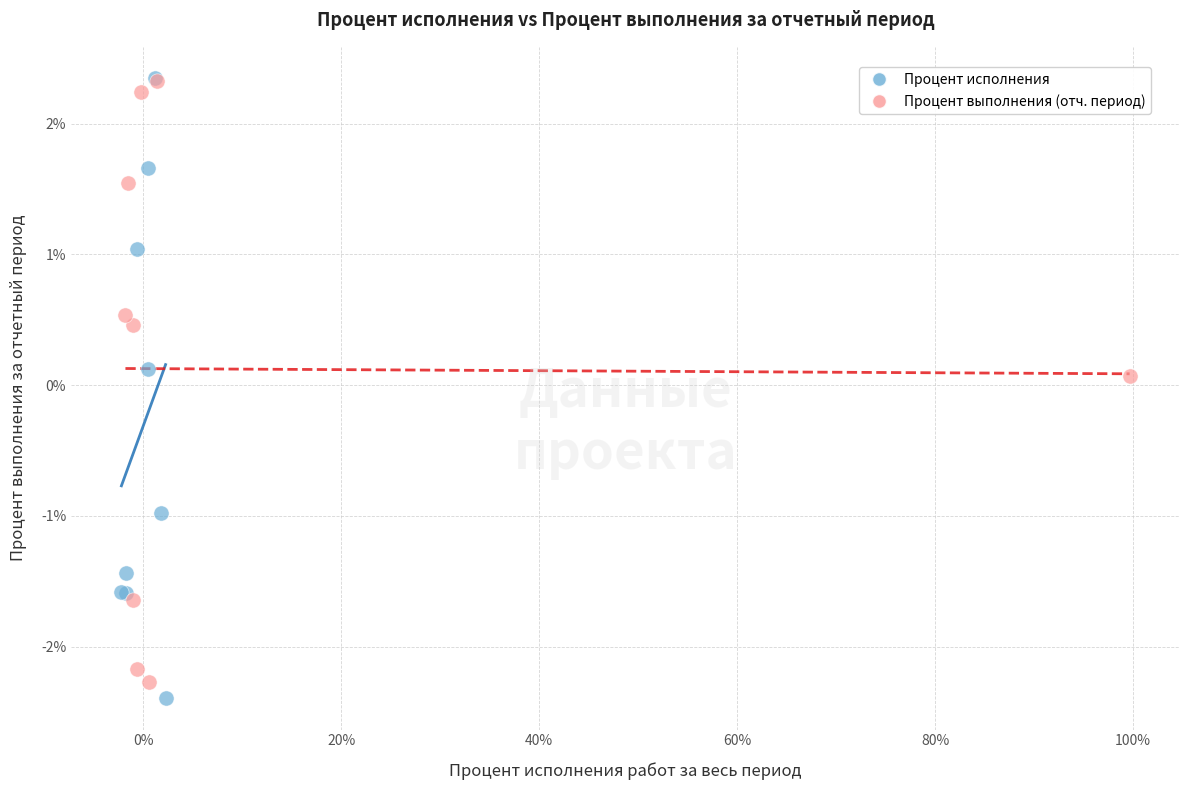

What are all the series names shown in the legend?

Процент исполнения, Процент выполнения (отч. период)